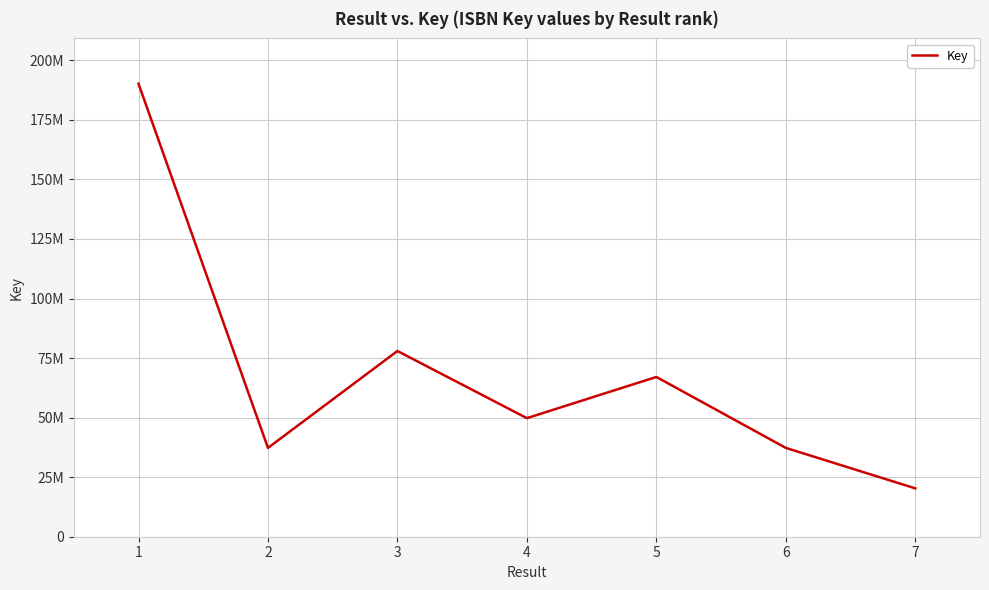

Between 1 and 5, which is larger?

1